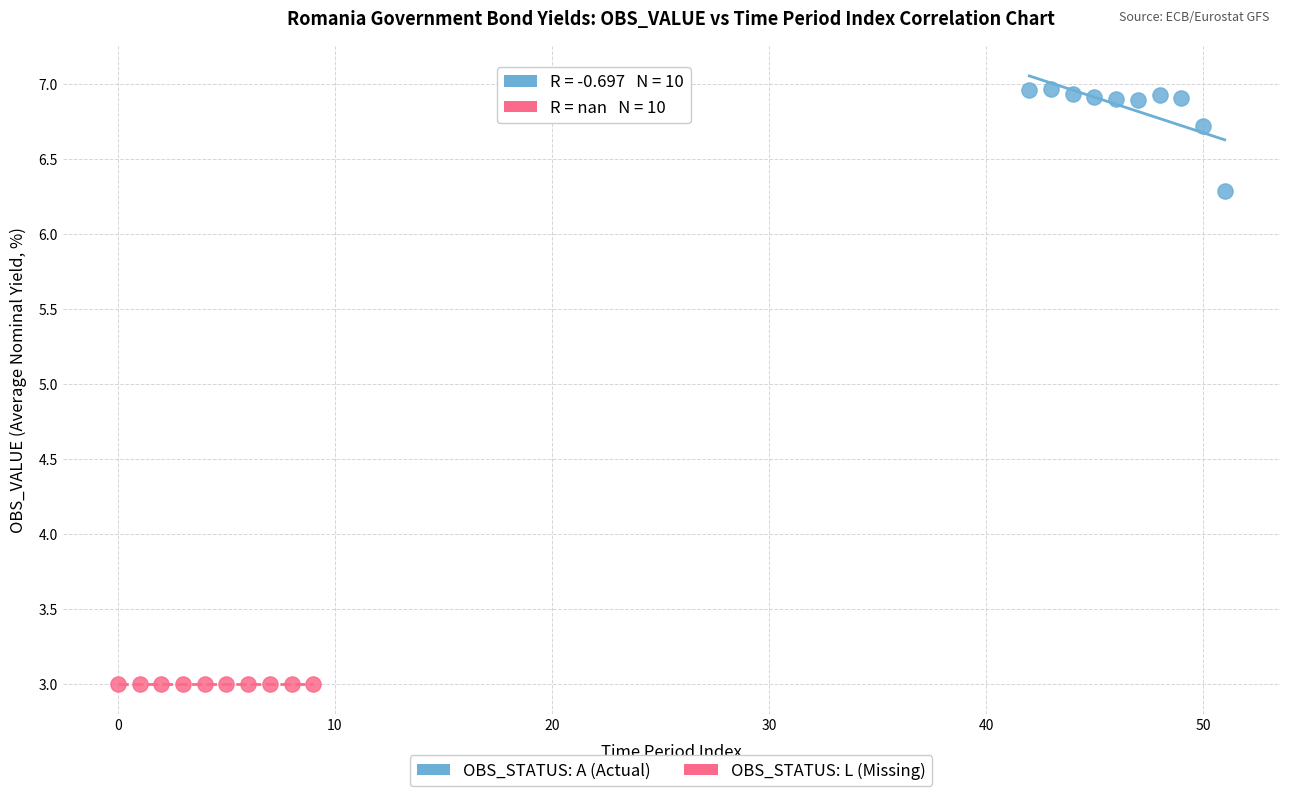

What are all the series names shown in the legend?

OBS_STATUS: A (Actual), OBS_STATUS: L (Missing)